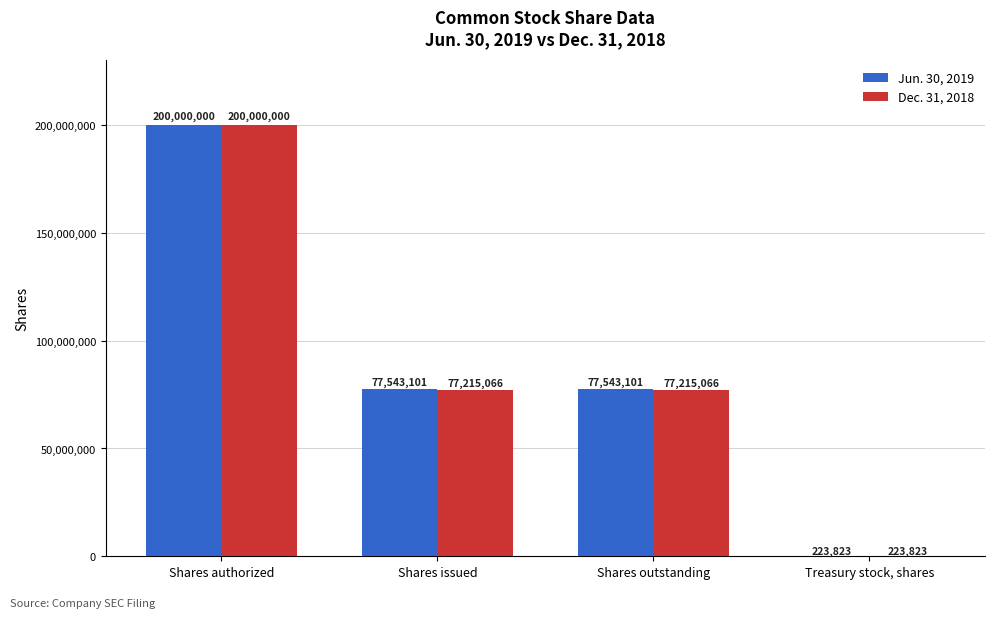

At which label does Dec. 31, 2018 reach its peak?

Shares authorized